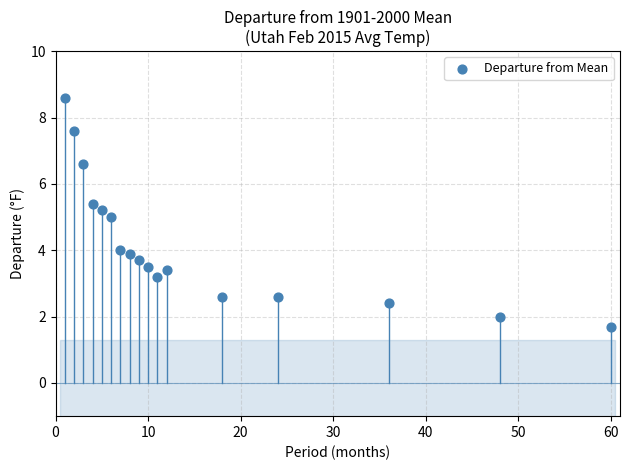

What is the range of Y values (max minus min)?

6.9